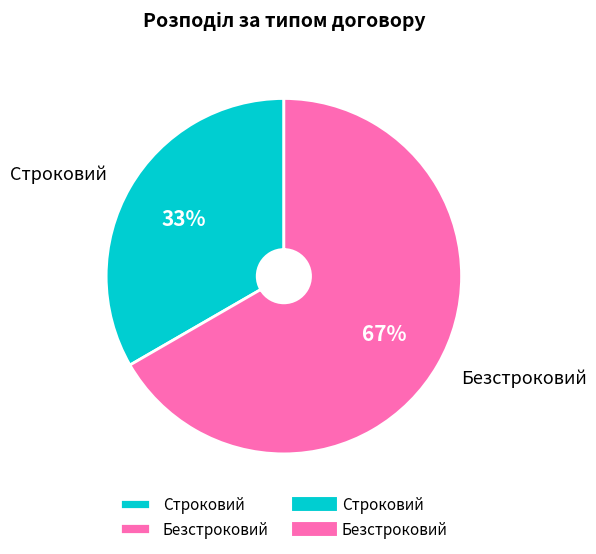

Which slice is the largest?

Безстроковий